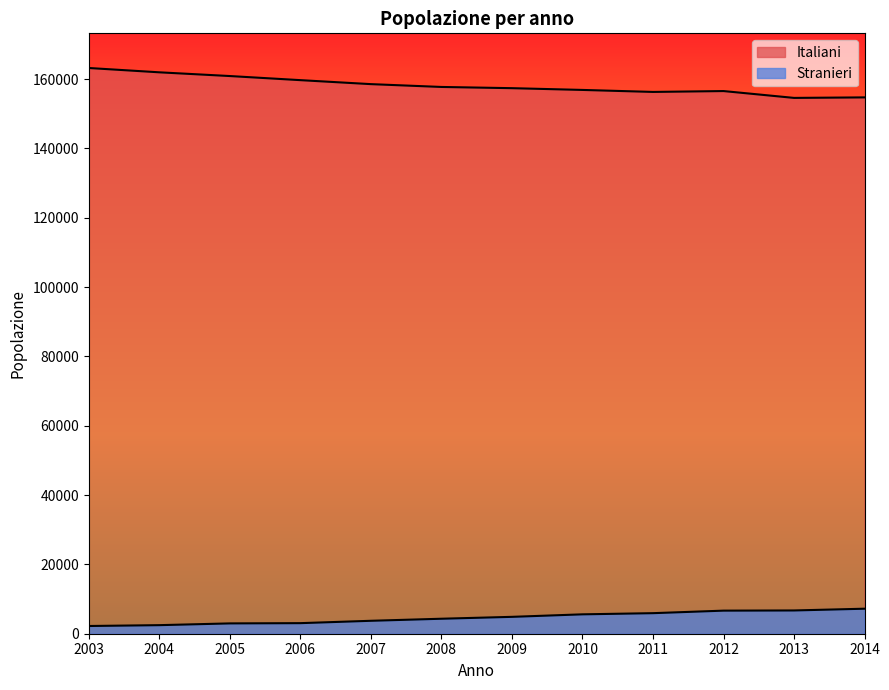

Reading left to right, what are all the values shown in this chart?

Italiani: 2003=163190	2004=161945	2005=160870	2006=159686	2007=158537	2008=157722	2009=157371	2010=156863	2011=156289	2012=156538	2013=154564	2014=154712
Stranieri: 2003=2227	2004=2471	2005=2976	2006=3049	2007=3730	2008=4323	2009=4867	2010=5593	2011=5929	2012=6658	2013=6710	2014=7216